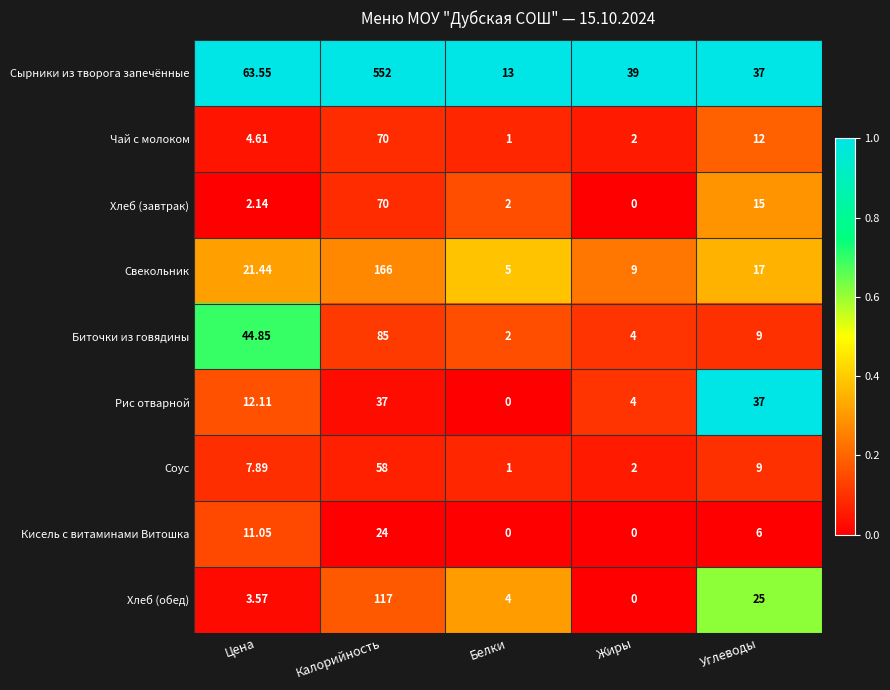

Which series has the largest range (max minus min)?

Сырники из творога запечённые